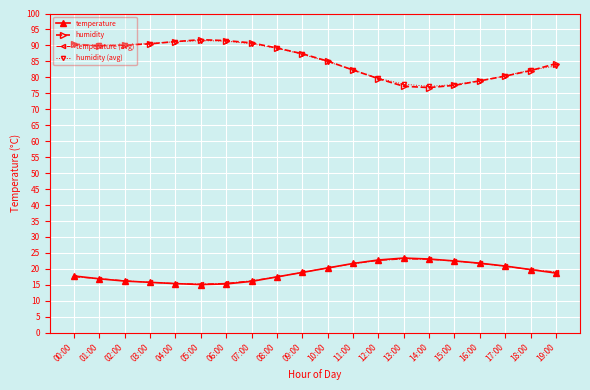

What is the difference between the highest and lowest values at 14:00?

54.2